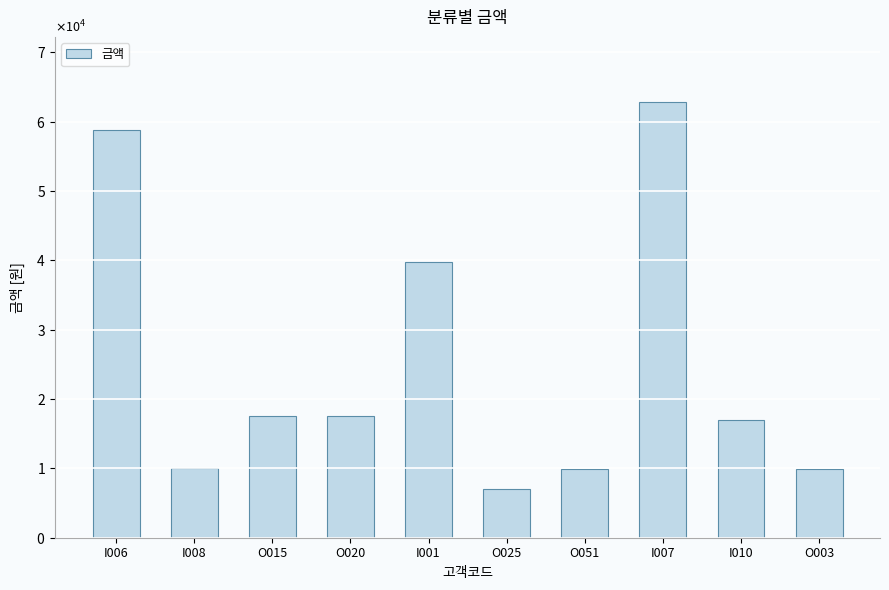

Approximately how many times larger is the value at I007 compared to O051?

6.3